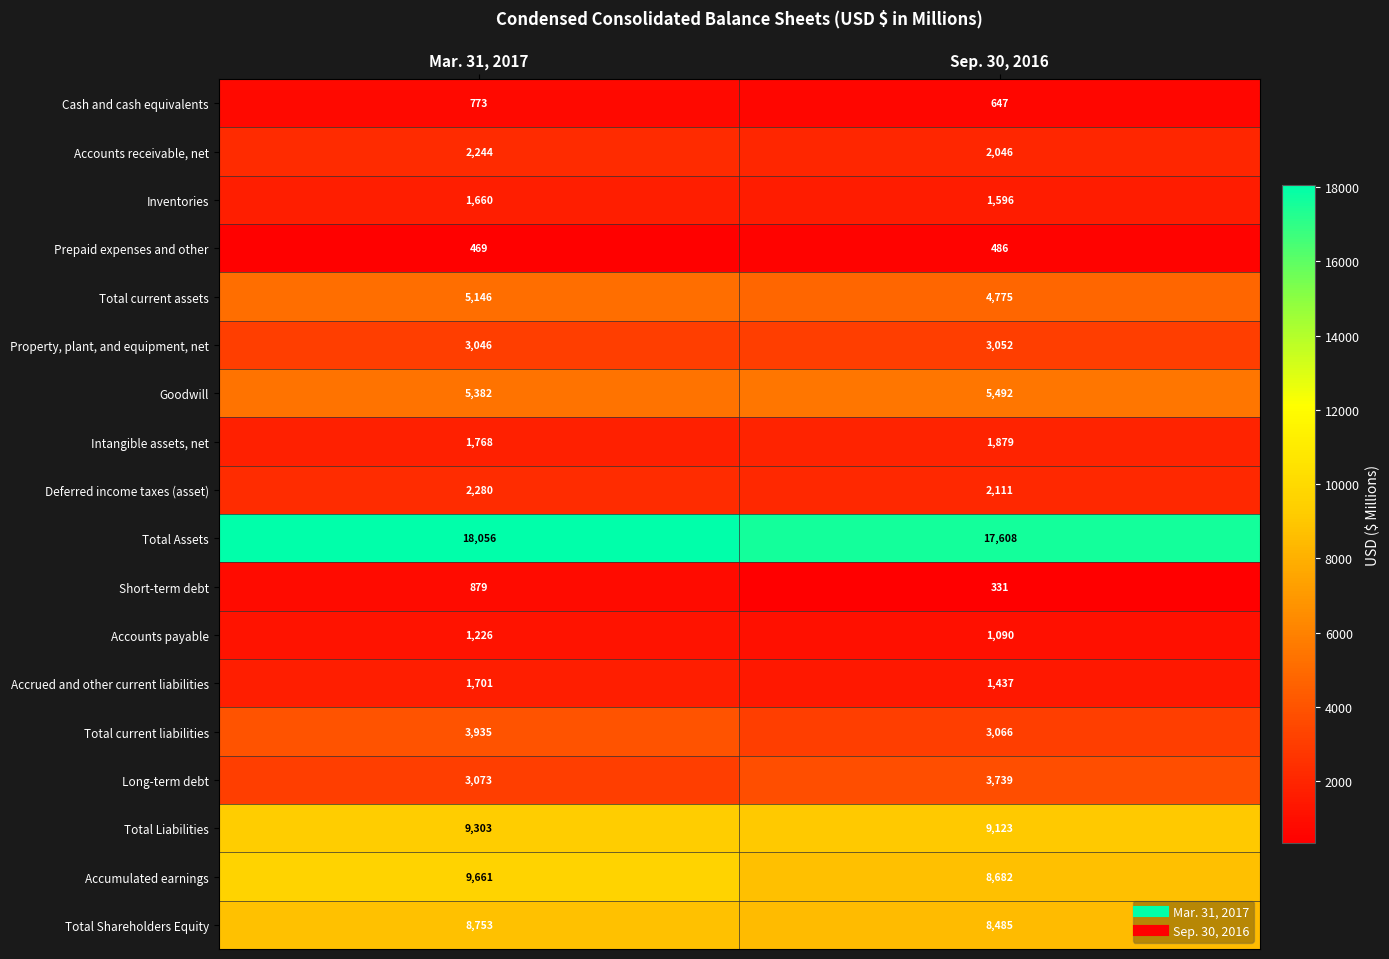

At Sep. 30, 2016, list the series in order from largest to smallest.

Total Assets, Total Liabilities, Accumulated earnings, Total Shareholders Equity, Goodwill, Total current assets, Long-term debt, Total current liabilities, Property, plant, and equipment, net, Deferred income taxes (asset), Accounts receivable, net, Intangible assets, net, Inventories, Accrued and other current liabilities, Accounts payable, Cash and cash equivalents, Prepaid expenses and other, Short-term debt